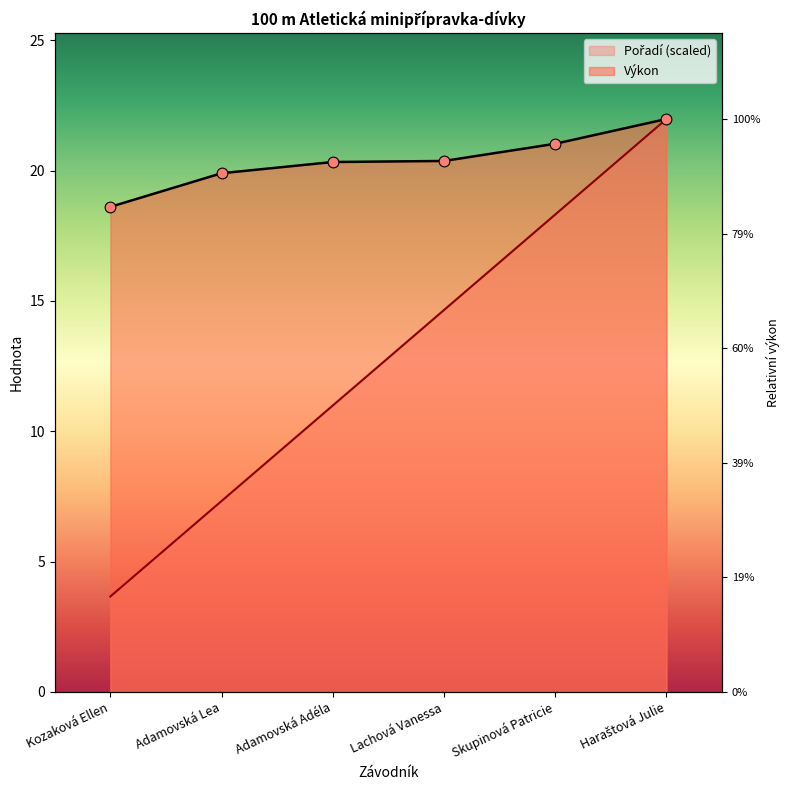

Which series has the largest total across all categories?

Výkon